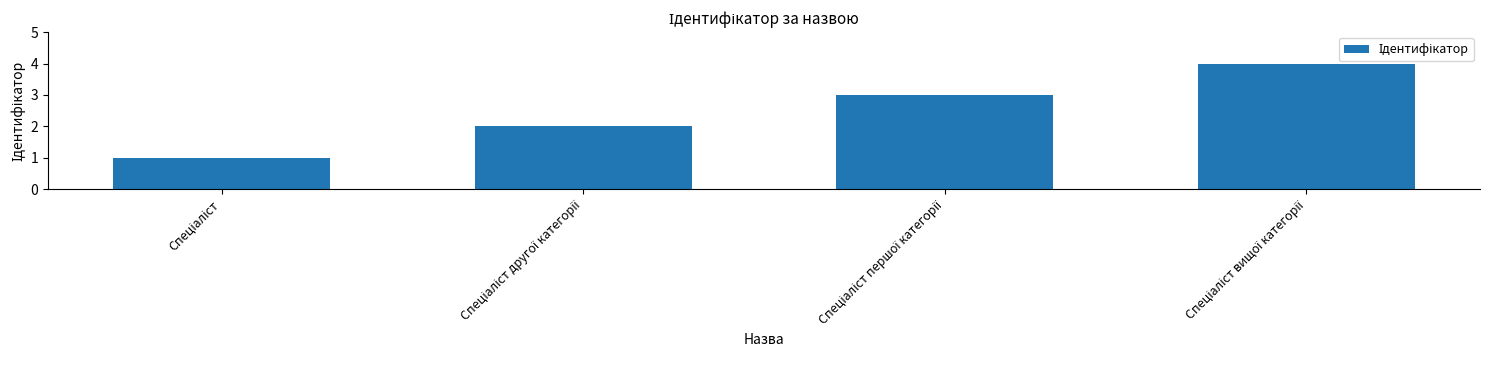

What is the difference between the maximum and minimum values?

3